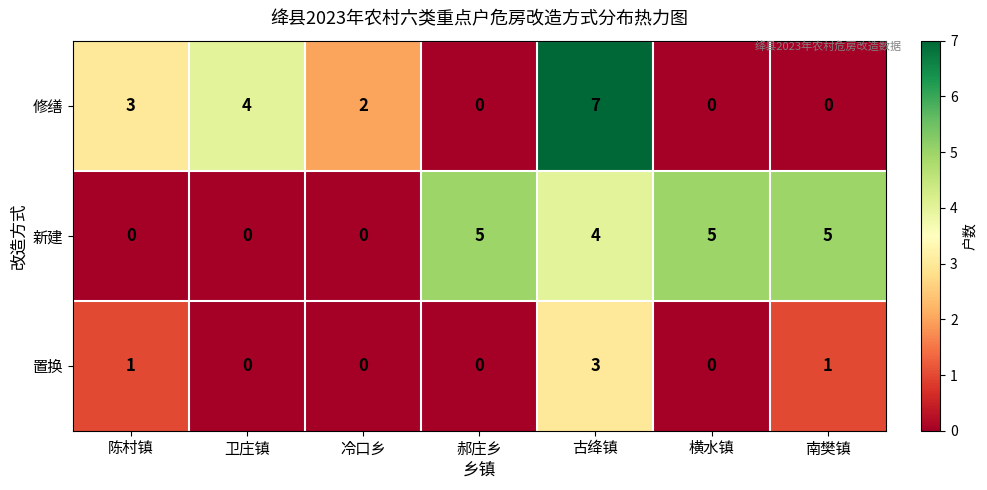

What is the total value across all series at 冷口乡?

2